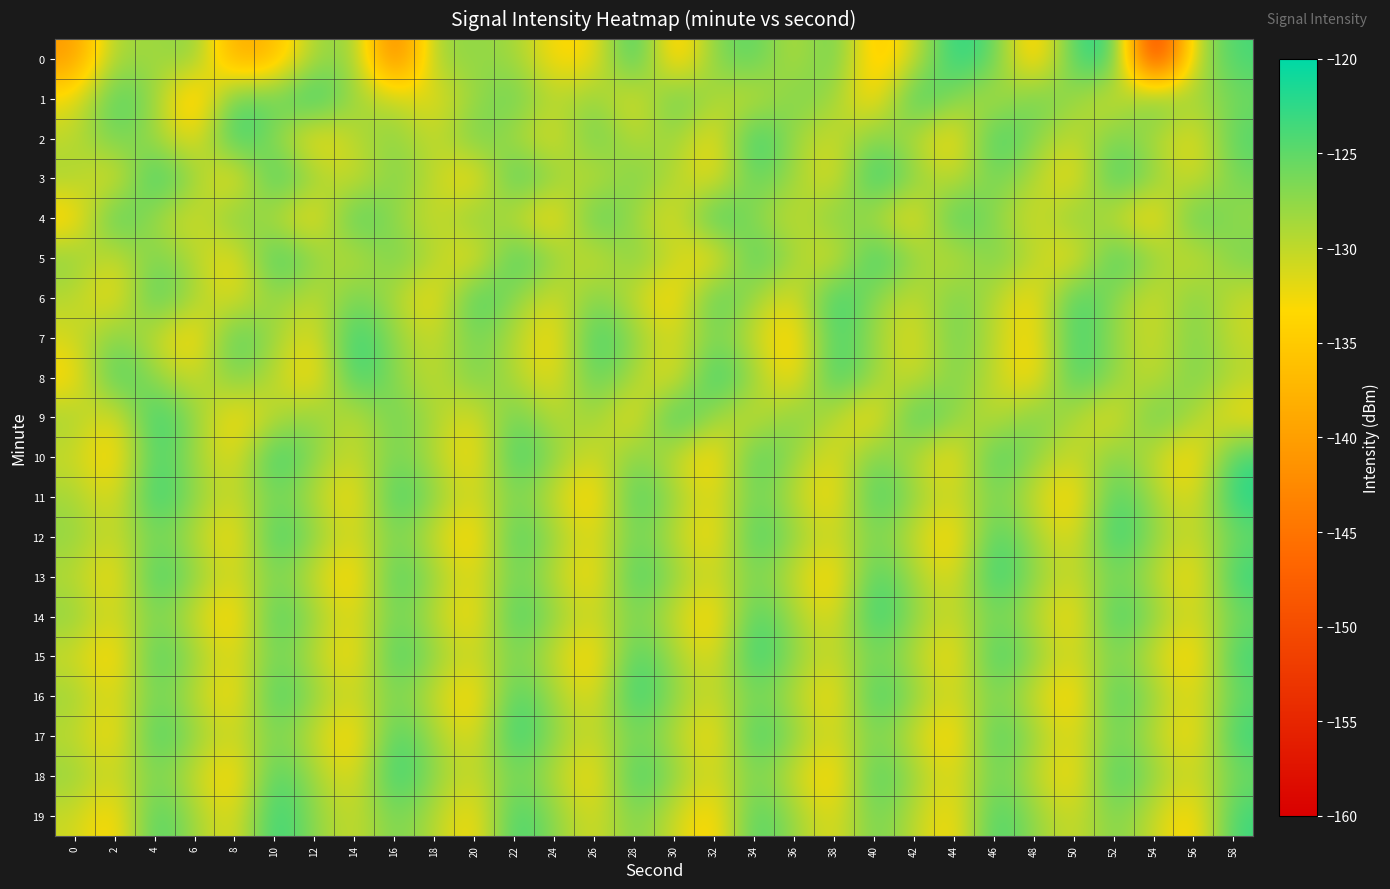

Reading right to left, extract all data points from this chart.

0: 58=-123.7	56=-129.4	54=-157.0	52=-121.7	50=-123.6	48=-136.7	46=-124.9	44=-121.6	42=-130.9	40=-136.4	38=-124.7	36=-130.2	34=-124.3	32=-126.7	30=-136.9	28=-121.4	26=-133.3	24=-133.7	22=-128.1	20=-127.6	18=-127.9	16=-146.0	14=-127.1	12=-128.3	10=-136.9	8=-139.6	6=-126.5	4=-128.8	2=-128.0	0=-140.8
1: 58=-126.0	56=-129.0	54=-124.0	52=-132.0	50=-128.0	48=-125.0	46=-130.0	44=-127.0	42=-122.0	40=-135.0	38=-128.0	36=-126.0	34=-131.0	32=-129.0	30=-124.0	28=-133.0	26=-127.0	24=-130.0	22=-125.0	20=-128.0	18=-132.5	16=-129.8	14=-128.6	12=-121.6	10=-125.8	8=-123.6	6=-138.1	4=-127.5	2=-123.3	0=-132.3
2: 58=-124.2	56=-132.9	54=-129.3	52=-125.6	50=-130.8	48=-127.1	46=-122.4	44=-134.5	42=-129.7	40=-126.0	38=-131.2	36=-128.5	34=-121.3	32=-133.8	30=-127.6	28=-130.1	26=-124.7	24=-132.4	22=-128.9	20=-125.2	18=-131.0	16=-126.8	14=-129.6	12=-134.2	10=-127.4	8=-121.9	6=-133.1	4=-128.3	2=-125.5	0=-130.0
3: 58=-126.0	56=-131.8	54=-127.3	52=-122.6	50=-133.9	48=-129.2	46=-125.5	44=-130.8	42=-127.1	40=-121.4	38=-132.7	36=-128.2	34=-124.5	32=-133.1	30=-129.4	28=-125.8	26=-131.0	24=-127.5	22=-122.8	20=-134.7	18=-129.9	16=-126.2	14=-131.5	12=-128.0	10=-122.3	8=-134.6	6=-127.9	4=-121.7	2=-133.2	0=-128.5
4: 58=-128.0	56=-123.2	54=-135.0	52=-130.7	50=-126.0	48=-131.8	46=-127.3	44=-122.6	42=-134.1	40=-129.4	38=-125.7	36=-131.0	34=-127.5	32=-121.8	30=-132.7	28=-128.4	26=-123.1	24=-134.8	22=-130.5	20=-126.0	18=-131.3	16=-127.6	14=-122.9	12=-134.1	10=-129.8	8=-125.3	6=-132.0	4=-128.7	2=-122.5	0=-135.0
5: 58=-126.0	56=-131.8	54=-127.3	52=-122.6	50=-134.1	48=-129.4	46=-125.7	44=-131.0	42=-127.5	40=-121.8	38=-132.7	36=-128.4	34=-123.1	32=-134.8	30=-130.5	28=-126.0	26=-131.8	24=-127.3	22=-122.6	20=-133.9	18=-129.2	16=-125.5	14=-130.8	12=-127.1	10=-122.4	8=-133.6	6=-129.3	4=-125.8	2=-131.5	0=-127.0
6: 58=-130.7	56=-126.0	54=-131.8	52=-127.3	50=-122.6	48=-134.1	46=-129.4	44=-125.7	42=-131.0	40=-127.5	38=-121.8	36=-132.7	34=-128.4	32=-123.1	30=-134.8	28=-130.5	26=-126.0	24=-131.8	22=-127.3	20=-122.6	18=-133.9	16=-129.2	14=-125.5	12=-130.8	10=-127.1	8=-132.4	6=-128.9	4=-123.2	2=-133.8	0=-129.5
7: 58=-130.5	56=-126.0	54=-131.3	52=-127.6	50=-122.9	48=-134.1	46=-129.8	44=-125.3	42=-132.5	40=-128.0	38=-123.2	36=-135.0	34=-130.7	32=-126.0	30=-131.8	28=-127.3	26=-122.6	24=-134.1	22=-129.4	20=-125.7	18=-131.0	16=-127.5	14=-121.8	12=-132.7	10=-128.4	8=-123.1	6=-134.8	4=-130.5	2=-126.0	0=-131.2
8: 58=-129.4	56=-125.8	54=-131.0	52=-127.5	50=-122.8	48=-134.7	46=-129.9	44=-126.2	42=-131.5	40=-128.0	38=-122.3	36=-134.6	34=-127.9	32=-121.7	30=-133.2	28=-128.9	26=-124.2	24=-132.9	22=-129.3	20=-125.6	18=-130.8	16=-127.1	14=-122.4	12=-134.5	10=-129.7	8=-126.0	6=-131.2	4=-127.5	2=-122.8	0=-134.0
9: 58=-133.2	56=-128.9	54=-124.2	52=-132.9	50=-129.3	48=-125.6	46=-130.8	44=-127.1	42=-122.4	40=-134.5	38=-129.7	36=-126.0	34=-131.2	32=-128.5	30=-121.3	28=-133.8	26=-127.6	24=-130.1	22=-124.7	20=-132.4	18=-128.9	16=-125.2	14=-131.0	12=-126.8	10=-129.6	8=-134.2	6=-127.4	4=-121.9	2=-133.1	0=-128.3
10: 58=-123.1	56=-134.8	54=-130.5	52=-126.0	50=-131.3	48=-127.6	46=-122.9	44=-134.1	42=-129.8	40=-125.3	38=-132.5	36=-128.0	34=-123.2	32=-135.0	30=-130.7	28=-126.0	26=-131.8	24=-127.3	22=-122.6	20=-134.1	18=-129.4	16=-125.7	14=-131.0	12=-127.5	10=-121.8	8=-132.7	6=-128.4	4=-123.1	2=-134.8	0=-130.5
11: 58=-121.8	56=-132.7	54=-128.4	52=-123.1	50=-134.8	48=-130.5	46=-126.0	44=-131.3	42=-127.6	40=-122.9	38=-134.1	36=-129.8	34=-125.3	32=-132.5	30=-128.0	28=-123.2	26=-135.0	24=-130.7	22=-126.0	20=-131.8	18=-127.3	16=-122.6	14=-134.1	12=-129.4	10=-125.7	8=-131.0	6=-127.5	4=-121.8	2=-132.7	0=-128.4
12: 58=-125.7	56=-131.0	54=-127.5	52=-121.8	50=-132.7	48=-128.4	46=-123.1	44=-134.8	42=-130.5	40=-126.0	38=-131.3	36=-127.6	34=-122.9	32=-134.1	30=-129.8	28=-125.3	26=-132.5	24=-128.0	22=-123.2	20=-135.0	18=-130.7	16=-126.0	14=-131.8	12=-127.3	10=-122.6	8=-134.1	6=-129.4	4=-125.7	2=-131.0	0=-127.5
13: 58=-122.6	56=-134.1	54=-129.4	52=-125.7	50=-131.0	48=-127.5	46=-121.8	44=-132.7	42=-128.4	40=-123.1	38=-134.8	36=-130.5	34=-126.0	32=-131.3	30=-127.6	28=-122.9	26=-134.1	24=-129.8	22=-125.3	20=-132.5	18=-128.0	16=-123.2	14=-135.0	12=-130.7	10=-126.0	8=-131.8	6=-127.3	4=-122.6	2=-134.1	0=-129.4
14: 58=-126.0	56=-131.8	54=-127.3	52=-122.6	50=-134.1	48=-129.4	46=-125.7	44=-131.0	42=-127.5	40=-121.8	38=-132.7	36=-128.4	34=-123.1	32=-134.8	30=-130.5	28=-126.0	26=-131.3	24=-127.6	22=-122.9	20=-134.1	18=-129.8	16=-125.3	14=-132.5	12=-128.0	10=-123.2	8=-135.0	6=-130.7	4=-126.0	2=-131.8	0=-127.3
15: 58=-123.2	56=-135.0	54=-130.7	52=-126.0	50=-131.8	48=-127.3	46=-122.6	44=-134.1	42=-129.4	40=-125.7	38=-131.0	36=-127.5	34=-121.8	32=-132.7	30=-128.4	28=-123.1	26=-134.8	24=-130.5	22=-126.0	20=-131.3	18=-127.6	16=-122.9	14=-134.1	12=-129.8	10=-125.3	8=-132.5	6=-128.0	4=-123.2	2=-135.0	0=-130.7
16: 58=-125.3	56=-132.5	54=-128.0	52=-123.2	50=-135.0	48=-130.7	46=-126.0	44=-131.8	42=-127.3	40=-122.6	38=-134.1	36=-129.4	34=-125.7	32=-131.0	30=-127.5	28=-121.8	26=-132.7	24=-128.4	22=-123.1	20=-134.8	18=-130.5	16=-126.0	14=-131.3	12=-127.6	10=-122.9	8=-134.1	6=-129.8	4=-125.3	2=-132.5	0=-128.0
17: 58=-122.9	56=-134.1	54=-129.8	52=-125.3	50=-132.5	48=-128.0	46=-123.2	44=-135.0	42=-130.7	40=-126.0	38=-131.8	36=-127.3	34=-122.6	32=-134.1	30=-129.4	28=-125.7	26=-131.0	24=-127.5	22=-121.8	20=-132.7	18=-128.4	16=-123.1	14=-134.8	12=-130.5	10=-126.0	8=-131.3	6=-127.6	4=-122.9	2=-134.1	0=-129.8
18: 58=-126.0	56=-131.3	54=-127.6	52=-122.9	50=-134.1	48=-129.8	46=-125.3	44=-132.5	42=-128.0	40=-123.2	38=-135.0	36=-130.7	34=-126.0	32=-131.8	30=-127.3	28=-122.6	26=-134.1	24=-129.4	22=-125.7	20=-131.0	18=-127.5	16=-121.8	14=-132.7	12=-128.4	10=-123.1	8=-134.8	6=-130.5	4=-126.0	2=-131.3	0=-127.6
19: 58=-123.1	56=-134.8	54=-130.5	52=-126.0	50=-131.3	48=-127.6	46=-122.9	44=-134.1	42=-129.8	40=-125.3	38=-132.5	36=-128.0	34=-123.2	32=-135.0	30=-130.7	28=-126.0	26=-131.8	24=-127.3	22=-122.6	20=-134.1	18=-129.4	16=-125.7	14=-131.0	12=-127.5	10=-121.8	8=-132.7	6=-128.4	4=-123.1	2=-134.8	0=-130.5